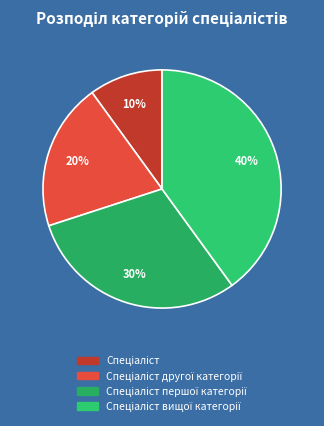

Rank the categories by value from lowest to highest.

Спеціаліст, Спеціаліст другої категорії, Спеціаліст першої категорії, Спеціаліст вищої категорії